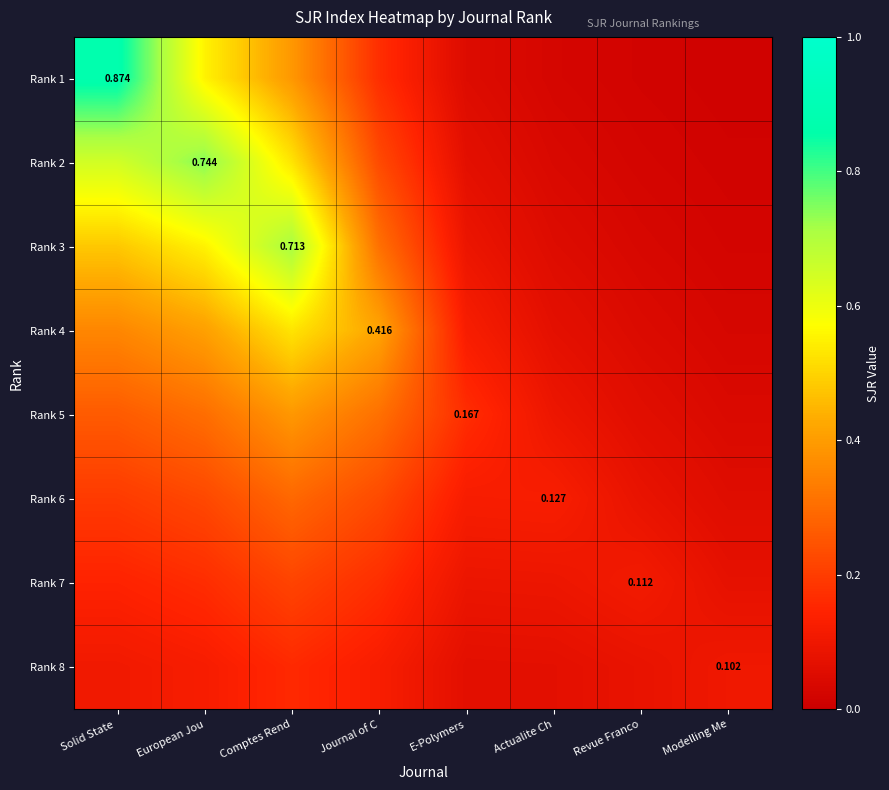

What is the maximum value for Rank 7?

0.2